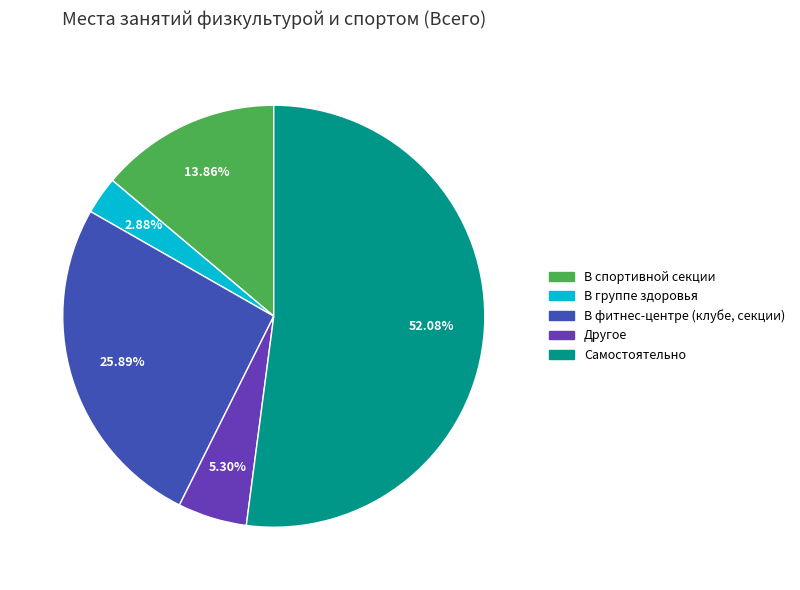

What is the smallest slice in the pie chart?

В группе здоровья